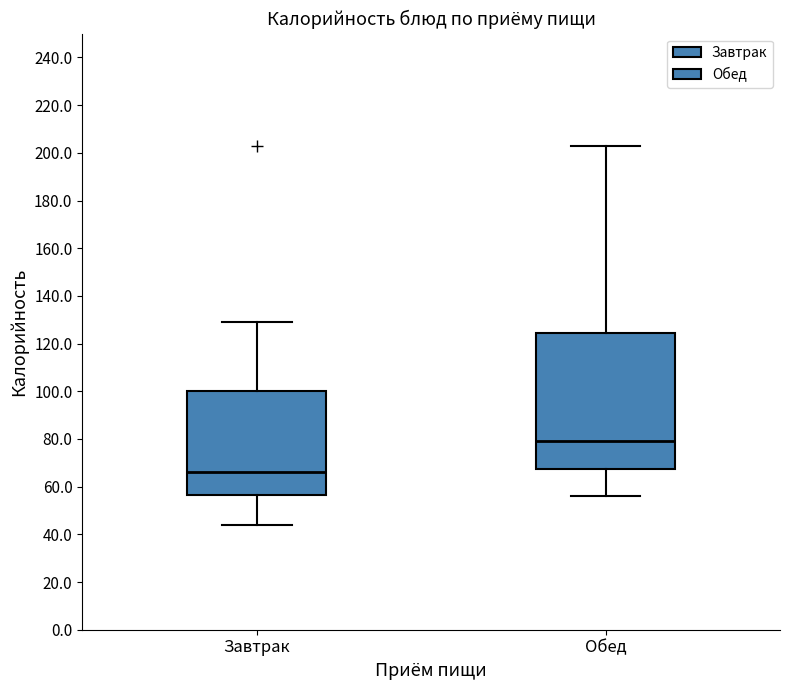

Comparing the boxes themselves (not the whiskers), which one is the tallest?

Обед